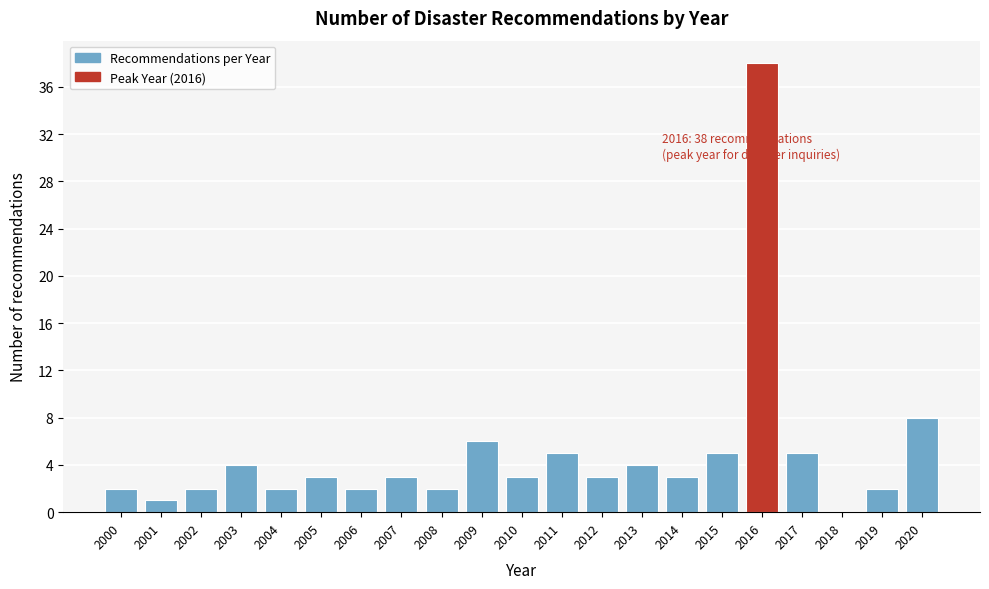

Reading left to right, what are all the values shown in this chart?

2000=2	2001=1	2002=2	2003=4	2004=2	2005=3	2006=2	2007=3	2008=2	2009=6	2010=3	2011=5	2012=3	2013=4	2014=3	2015=5	2016=38	2017=5	2018=0	2019=2	2020=8